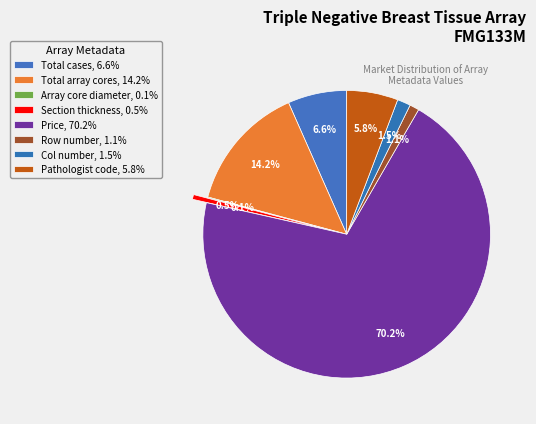

What is the largest slice in the pie chart?

Price